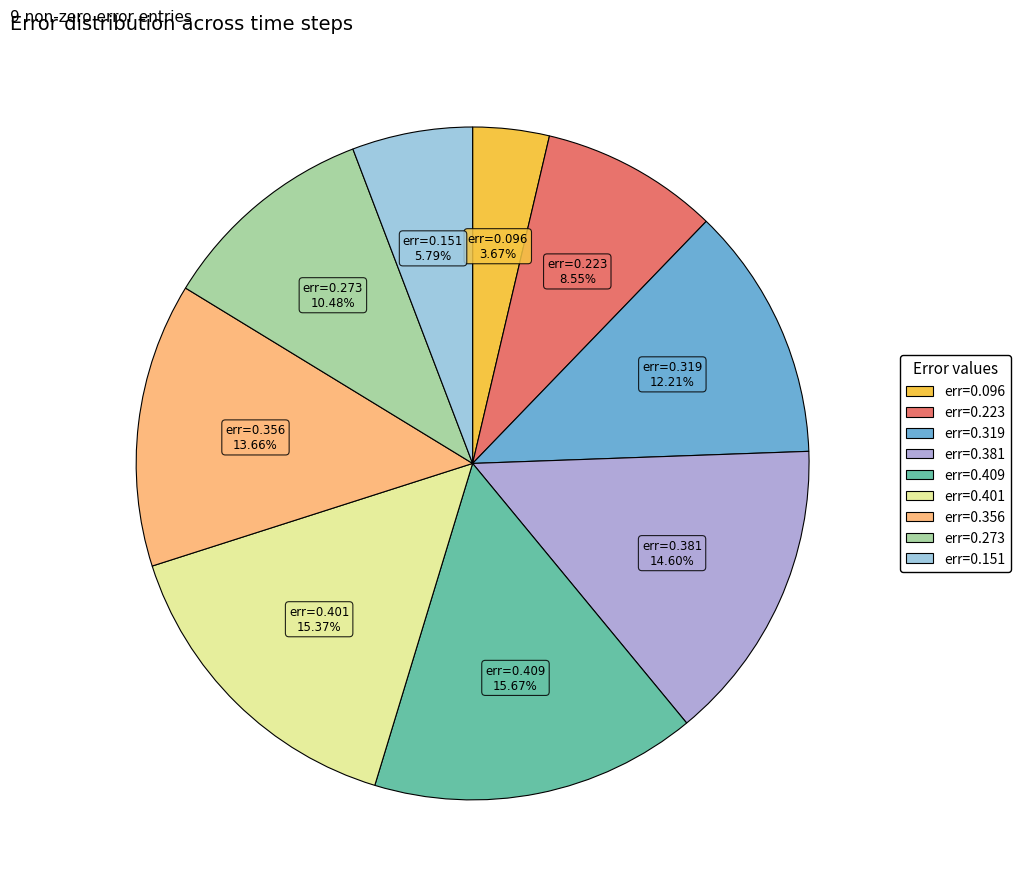

Rank the categories by value from highest to lowest.

0.408813522990435, 0.401077413021616, 0.380870024880139, 0.356387437022995, 0.318522466147435, 0.273471620443223, 0.223046703619982, 0.151061268113125, 0.095717947752485